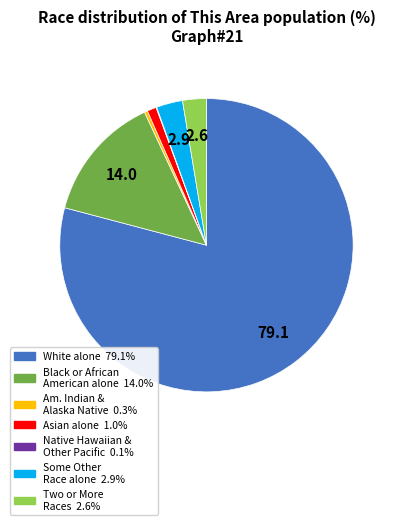

Does any single category account for the majority?

Yes